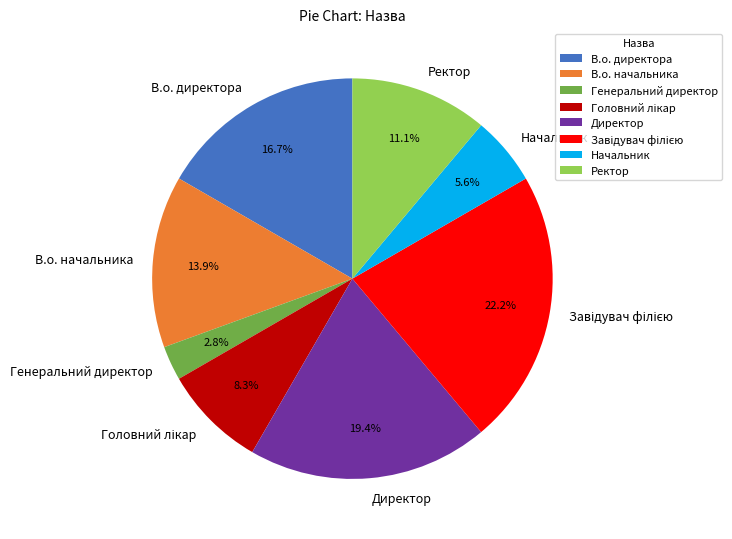

How many segments does this pie chart have?

8